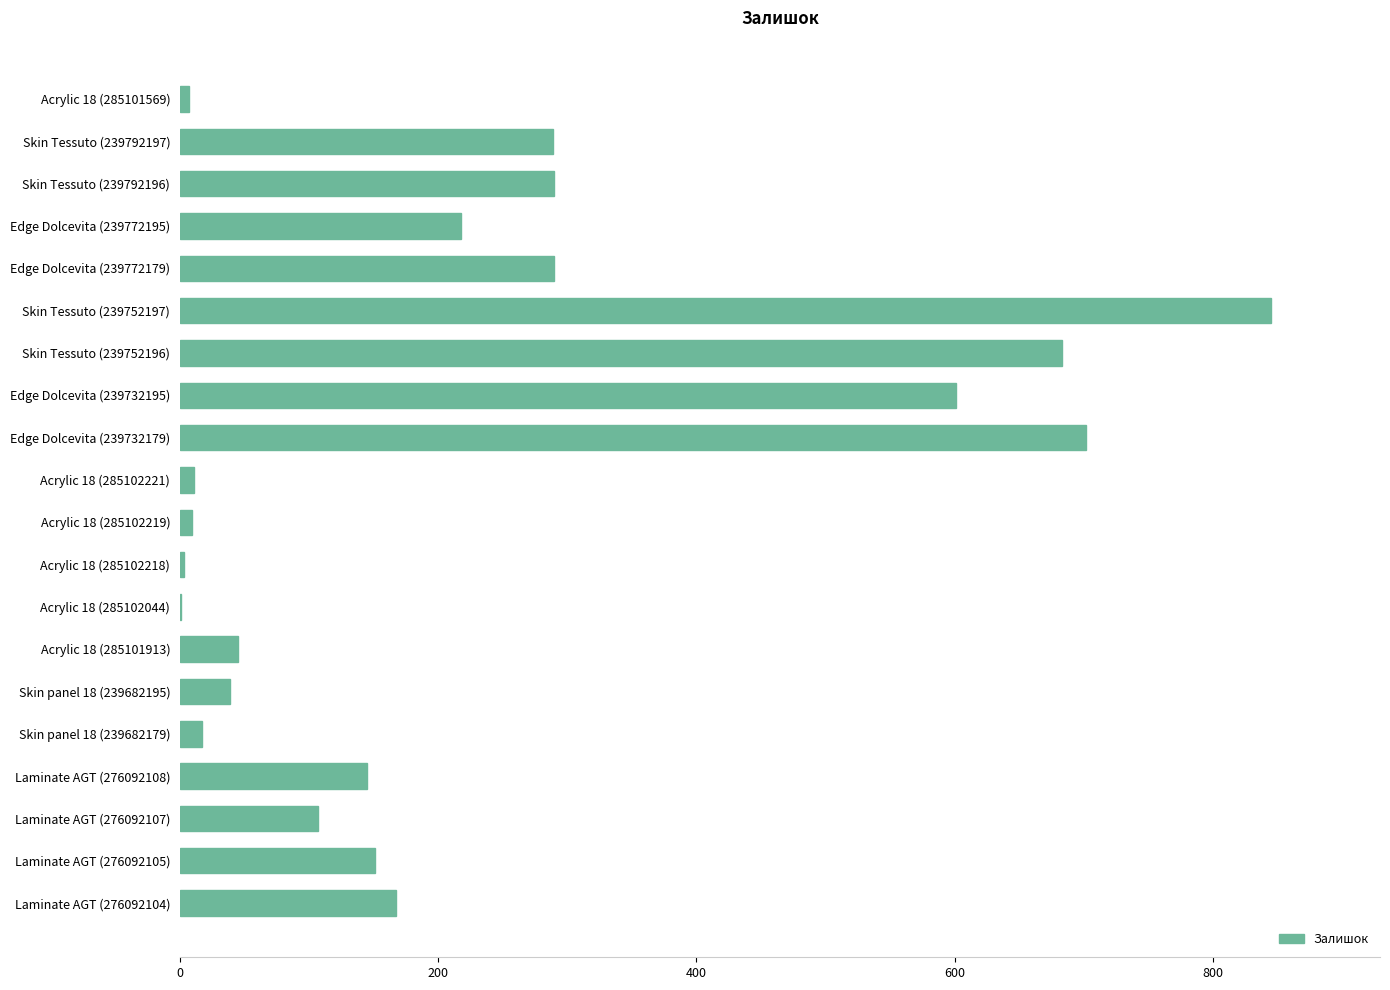

Which label corresponds to the largest value in the chart?

Skin Tessuto (239752197)